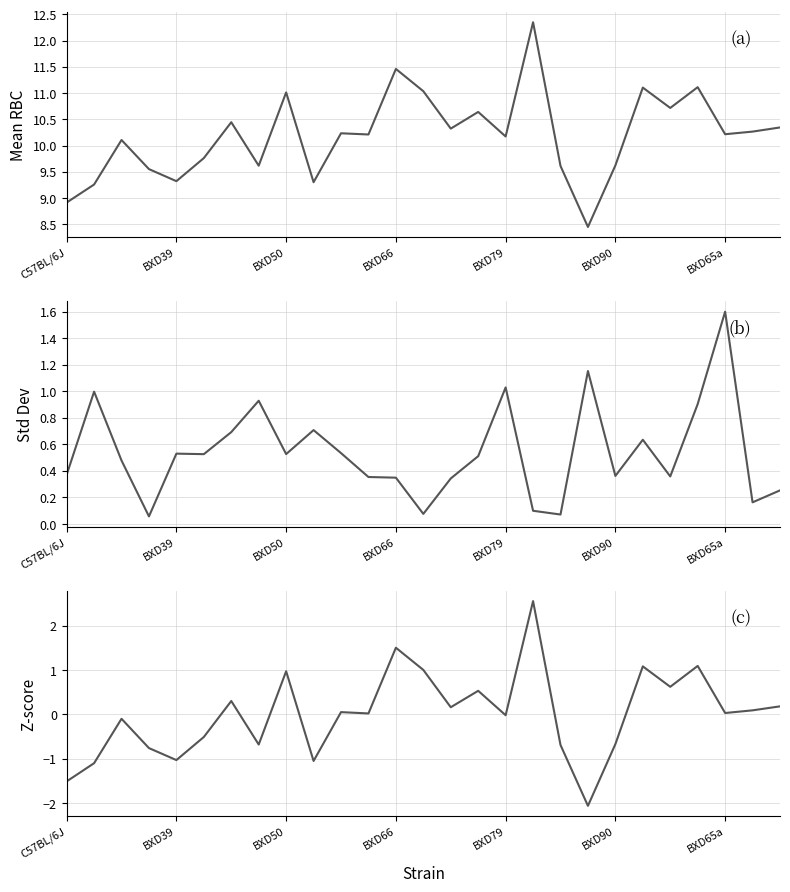

What are all the series names shown in the legend?

mean, sd, zscore